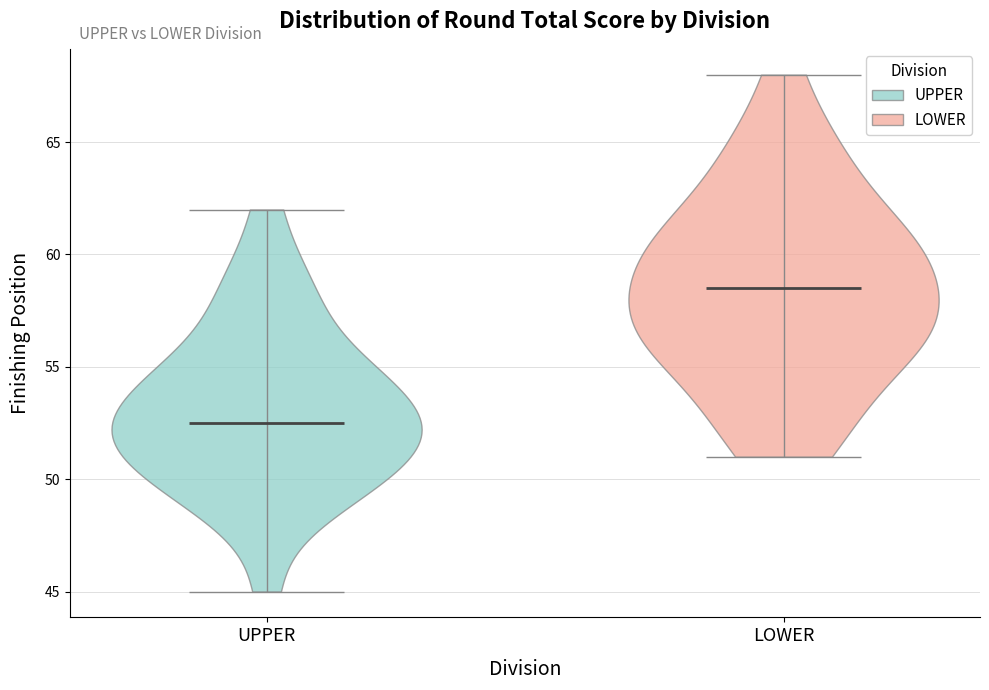

Which violin has the highest median line?

LOWER